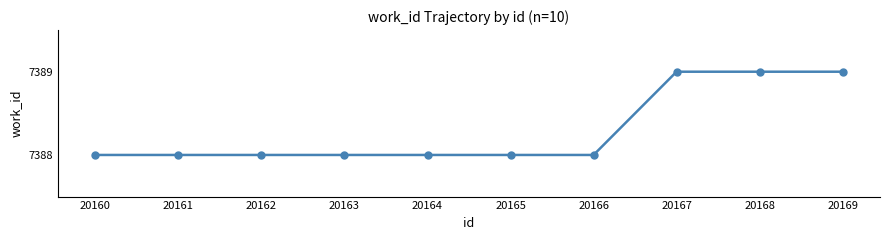

How many values are between 7388 and 7389?

10